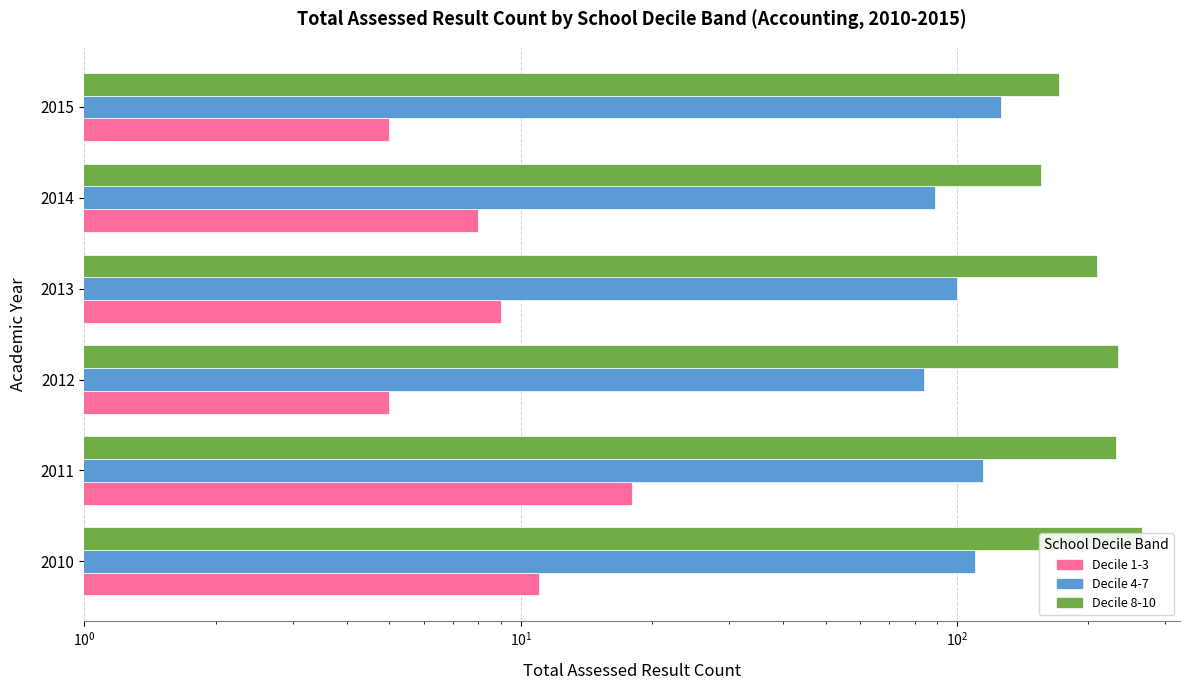

List the series in order of their peak value, lowest first.

Decile 1-3, Decile 4-7, Decile 8-10